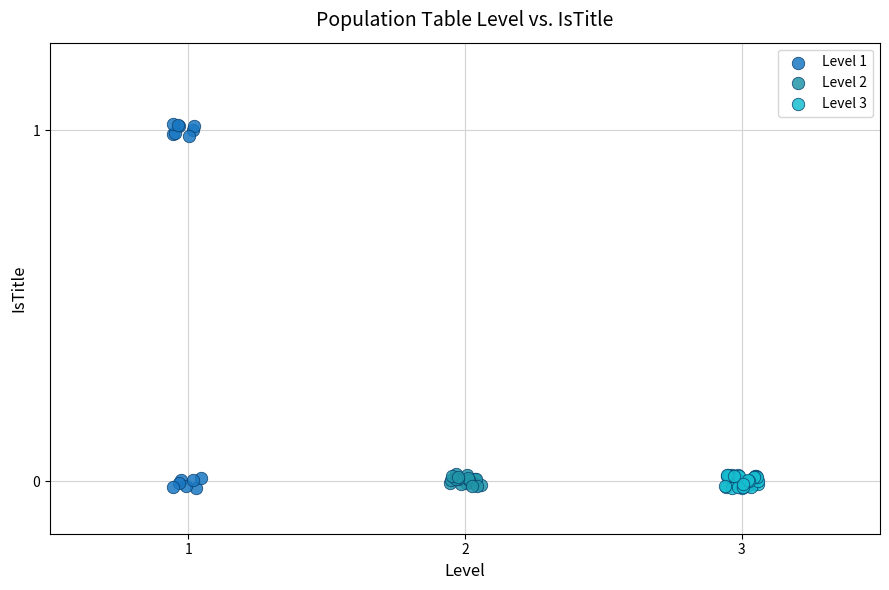

Which series contains the highest Y value?

Level 1